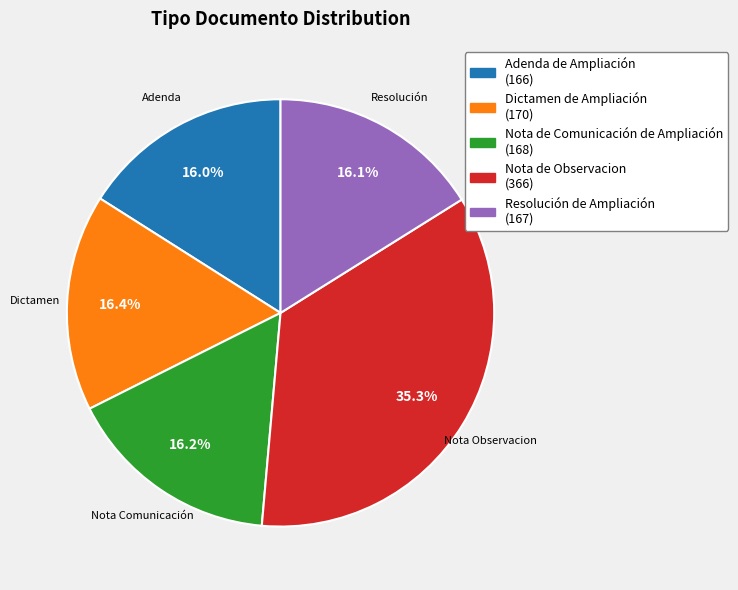

Approximately how many times larger is the value at Resolución de Ampliación compared to Adenda de Ampliación?

1.0